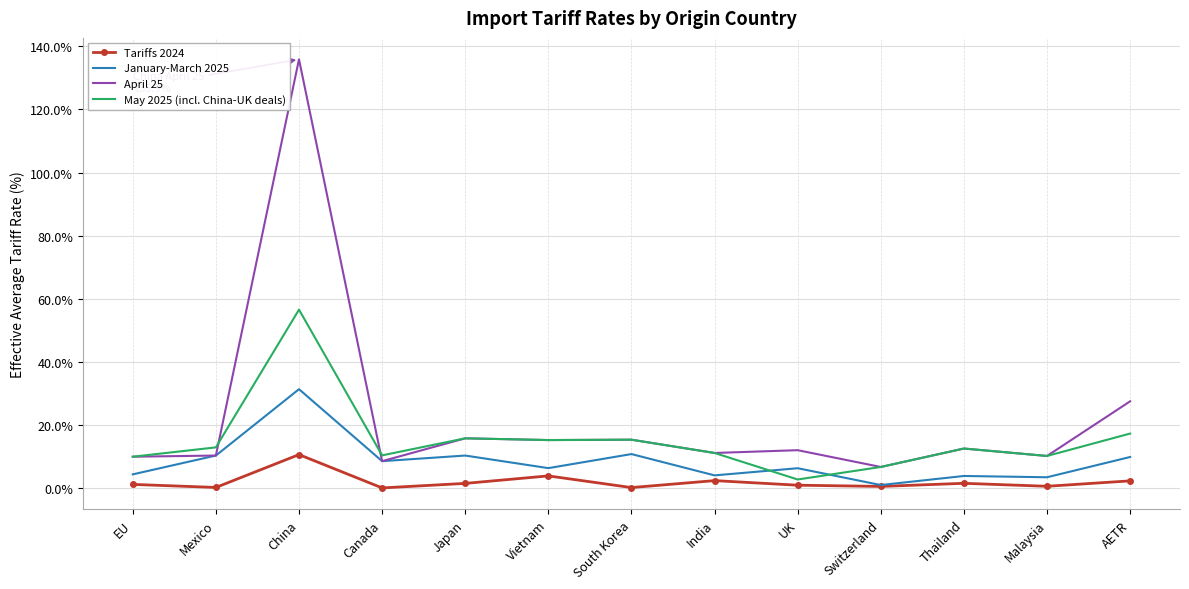

Which category has the highest value across all series?

China